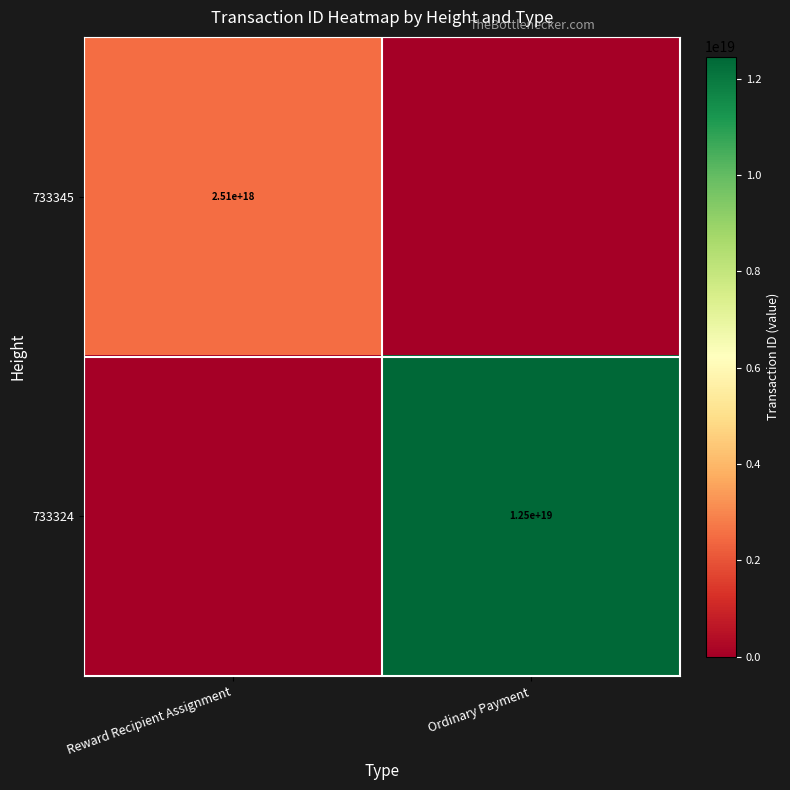

The 733324 series shows 20369055503323627520 at Ordinary Payment. True or false?

False